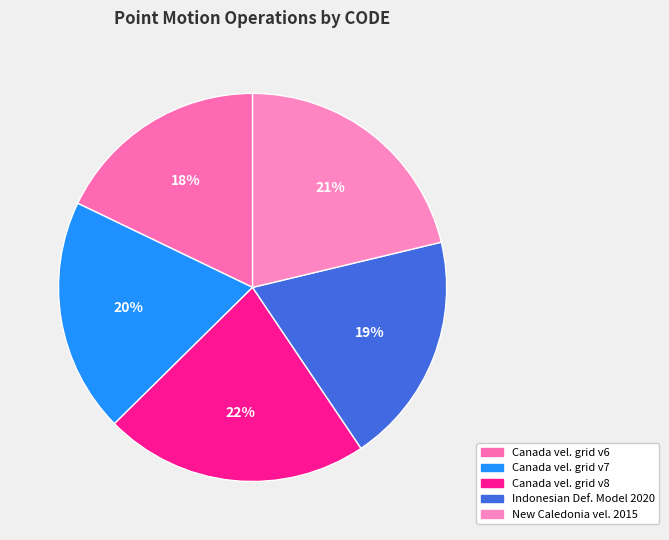

Is there a majority slice in this chart?

No